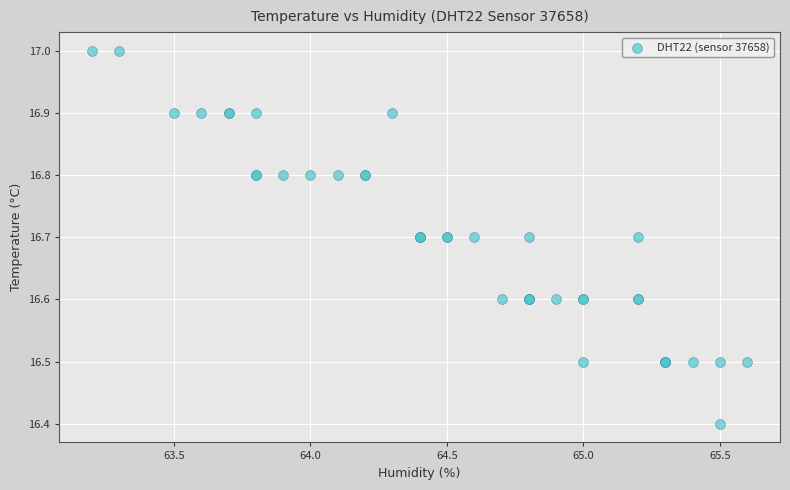

What Y value in the scatter plot is closest to 16?

16.4